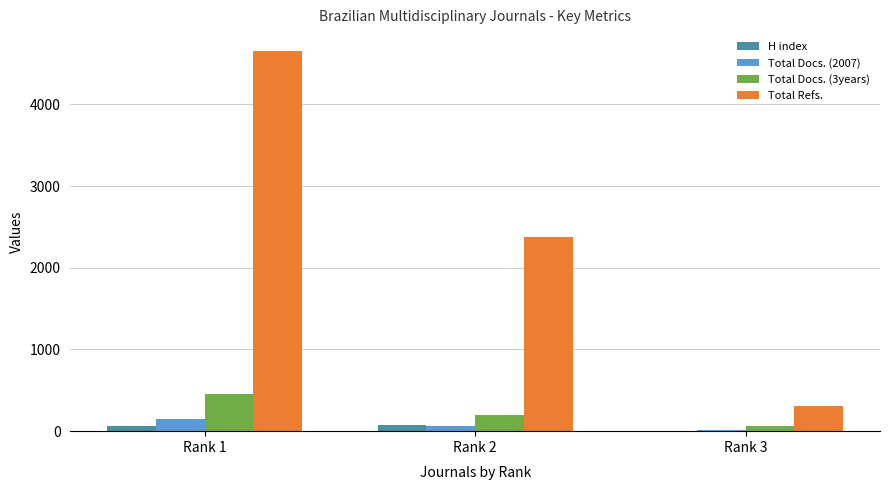

Count the Total Docs. (2007) values in the range 15 to 143.

3